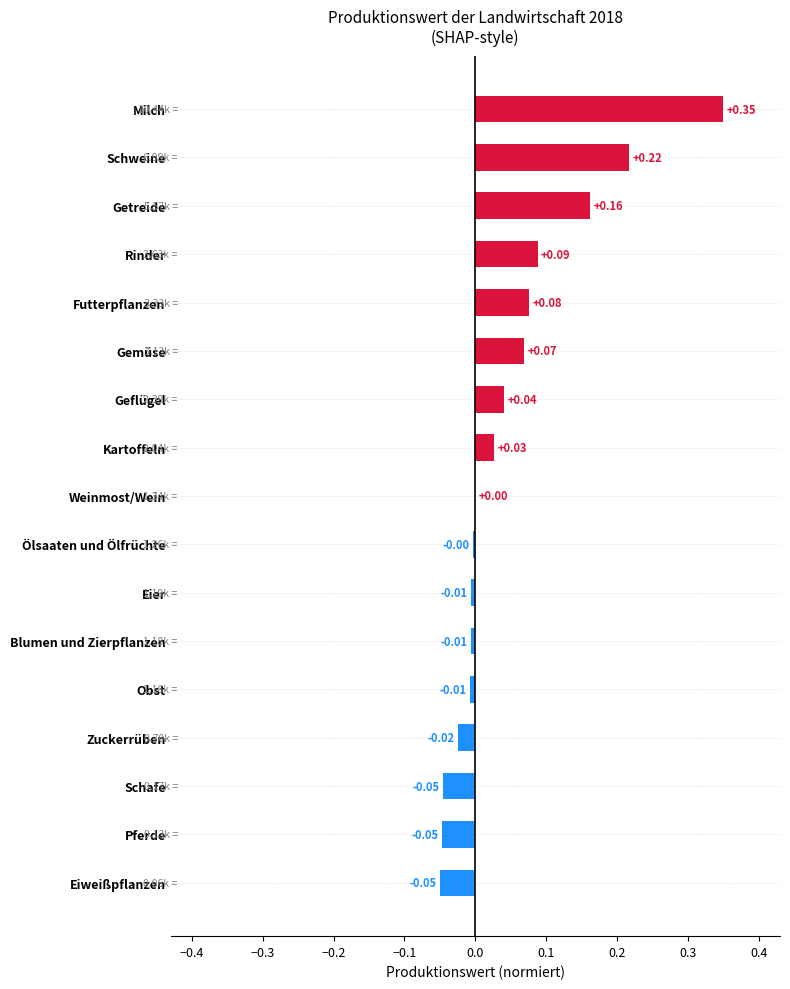

Which has a higher value, Kartoffeln or Pferde?

Kartoffeln